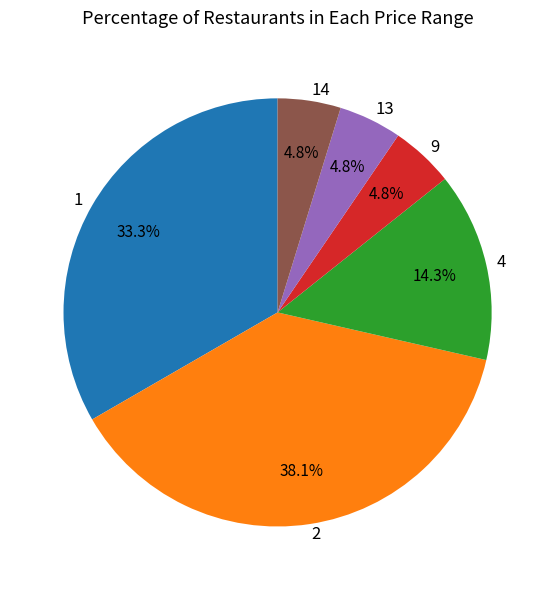

Which category has the biggest portion of the pie?

2